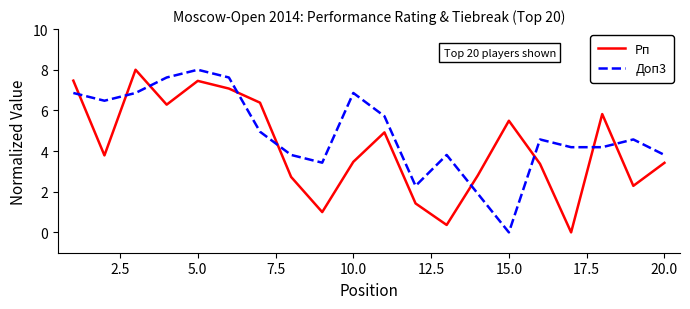

How many positive values does the Рп series have?

19